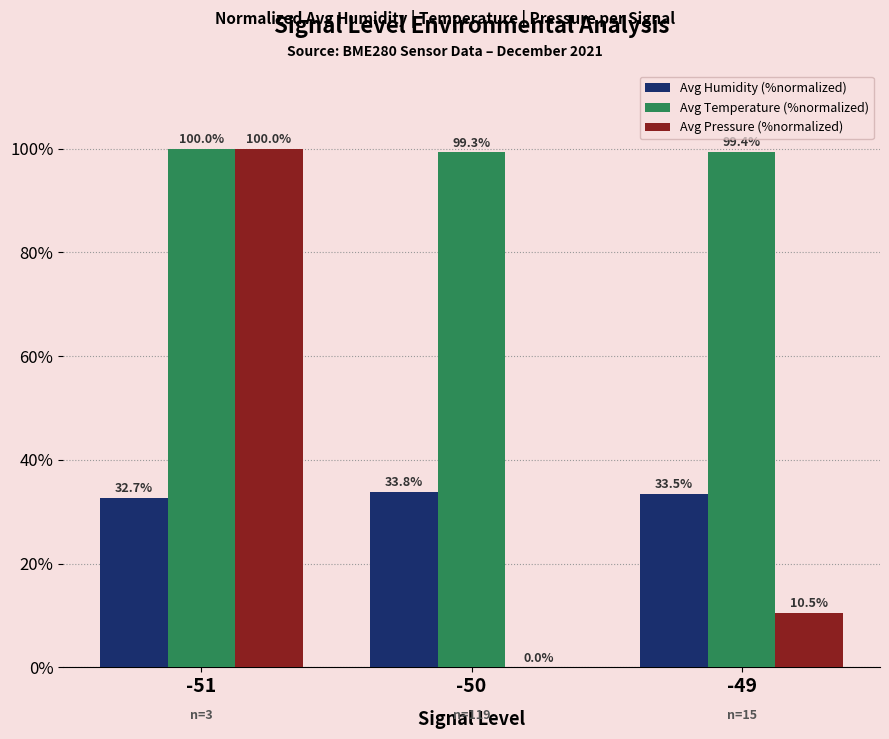

Which series has the largest total across all categories?

Avg Temperature (%normalized)